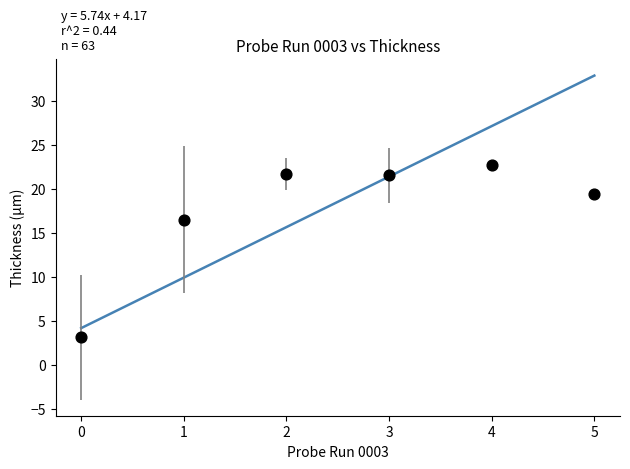

What is the range of Y values (max minus min)?

19.6